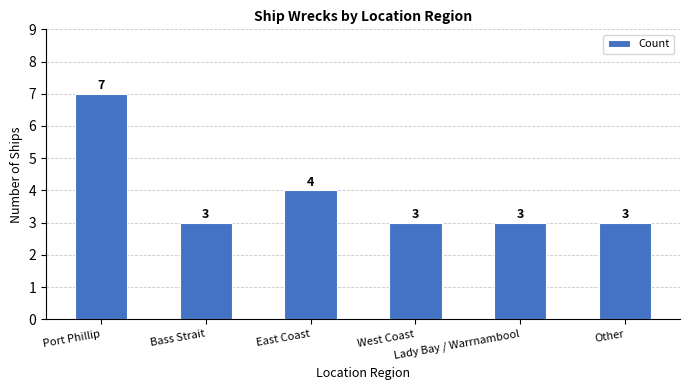

What is the average value?

4